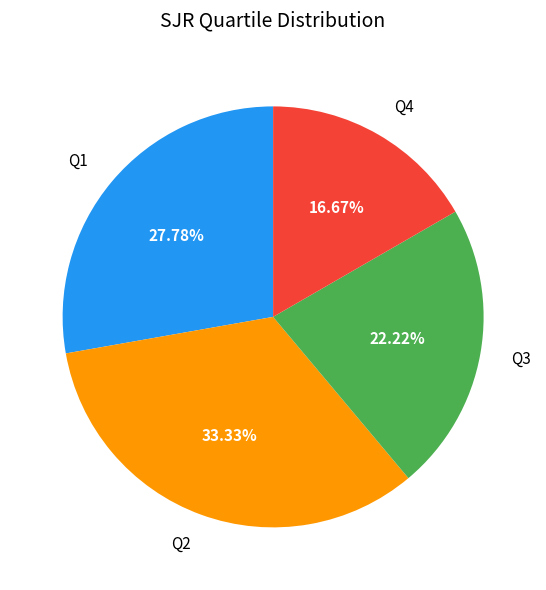

How many segments does this pie chart have?

4